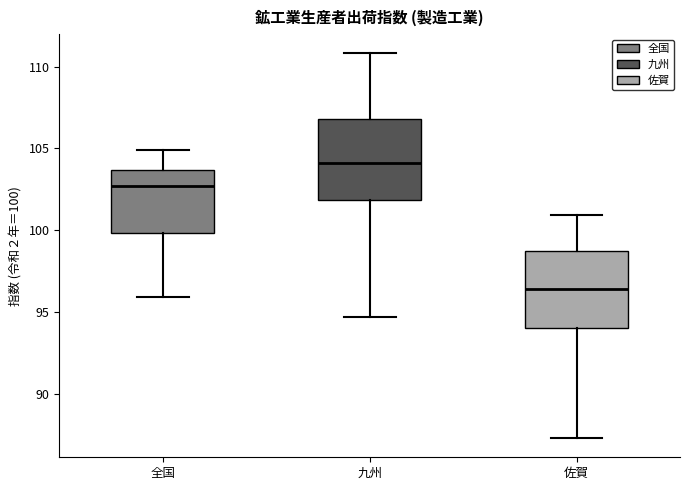

Where does the upper whisker of the box for 全国 end on the y-axis? The values are not printed on the chart, so give them approximately, as read against the axis.

105.0